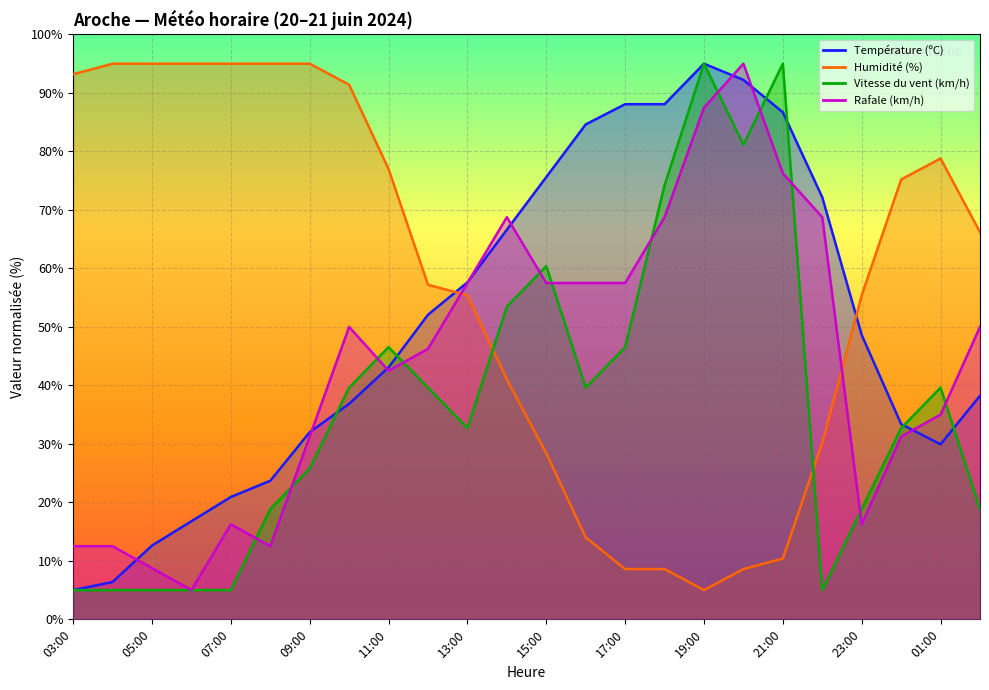

True or false: Humidité (%) and Température (ºC) cross at least once.

True